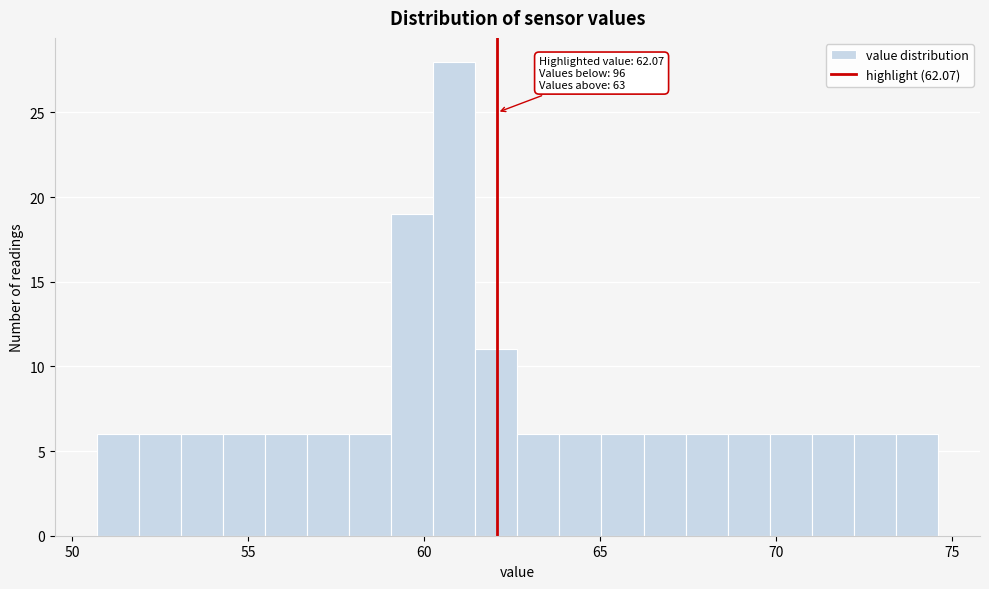

Around what value on the x-axis is the tallest bar? Give the approximate position of its centre, as read against the axis.

61.0